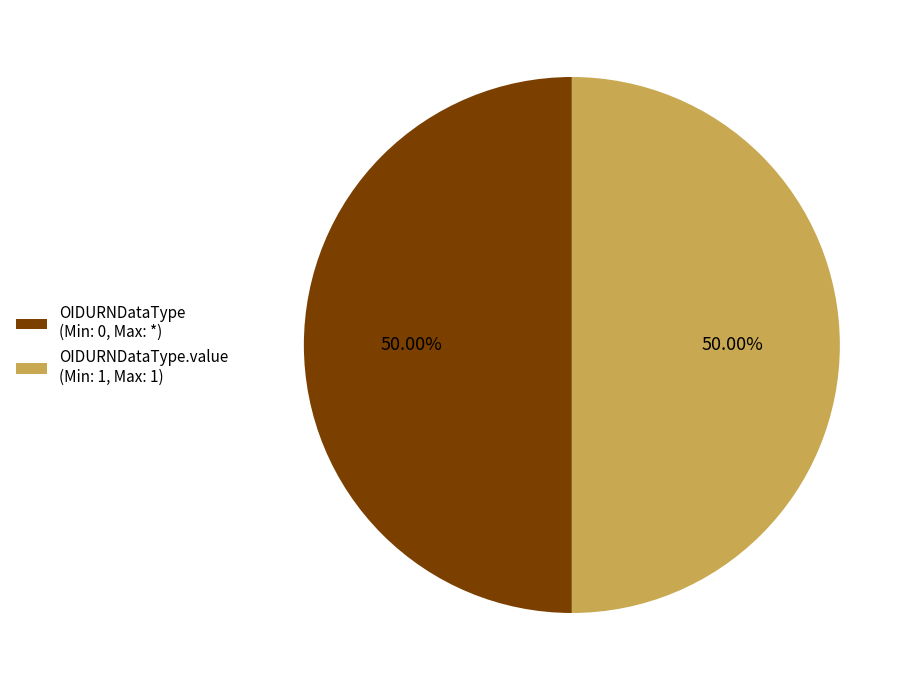

How many slices are in this pie chart?

2